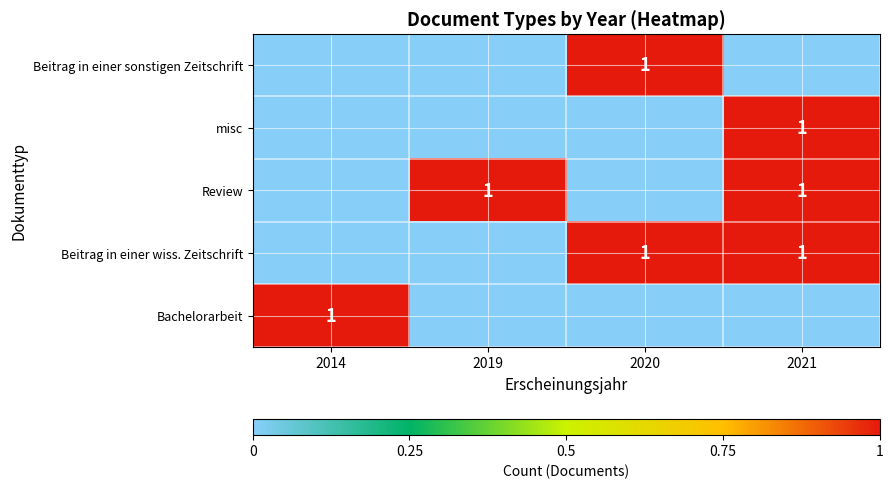

Is it true that Beitrag in einer wiss. Zeitschrift equals 1 at 2020?

True